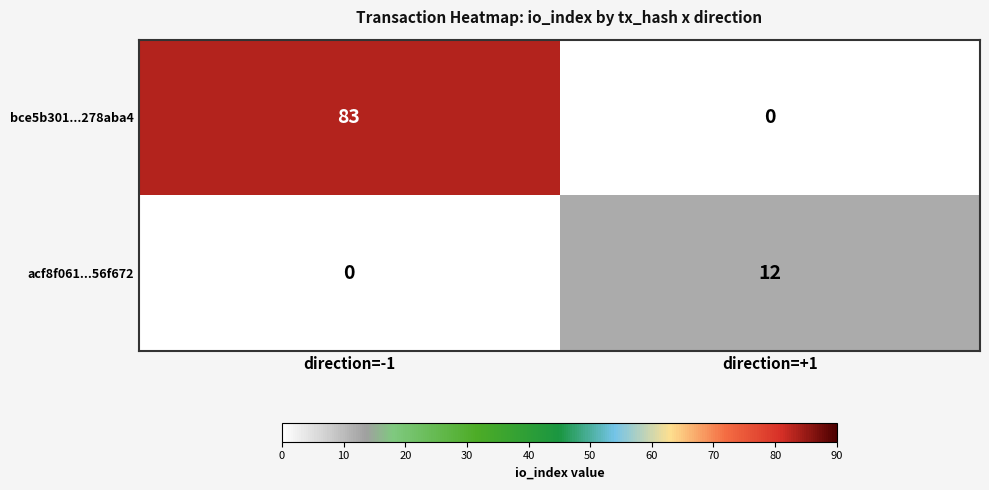

Which series has the largest range (max minus min)?

bce5b301...278aba4